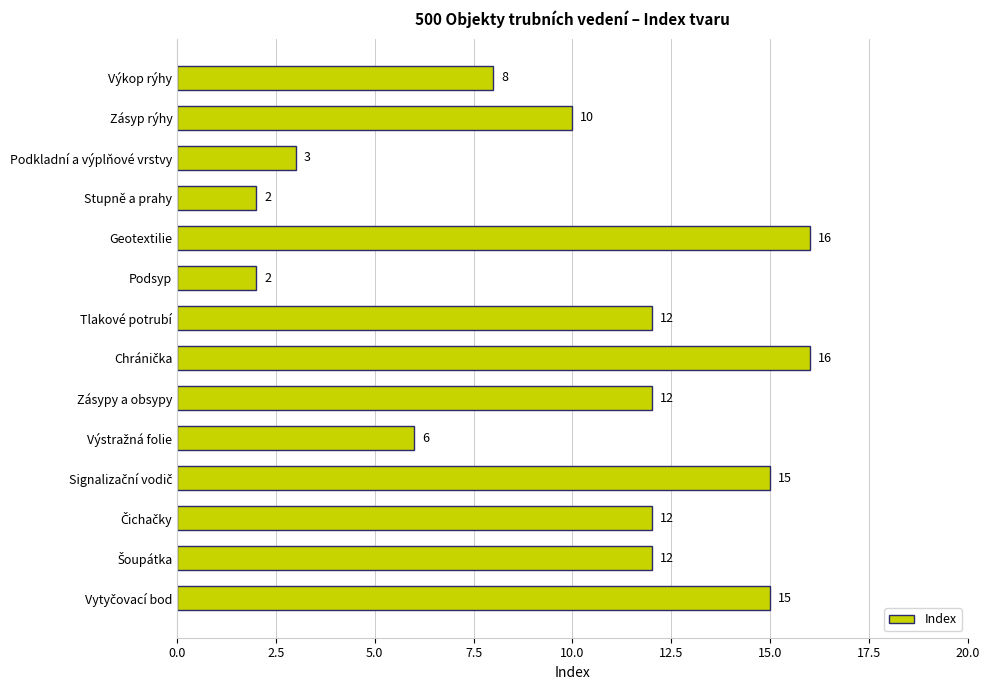

What is the label of the 2nd bar from the top?

Zásyp rýhy